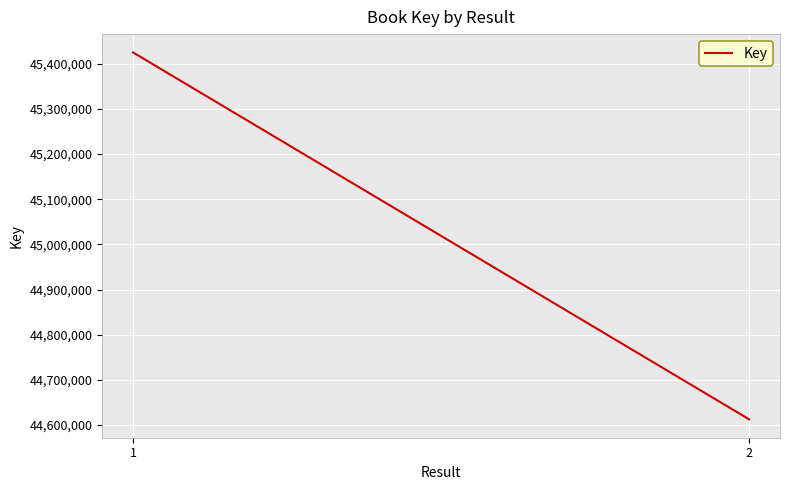

How many lines are shown in the chart?

1